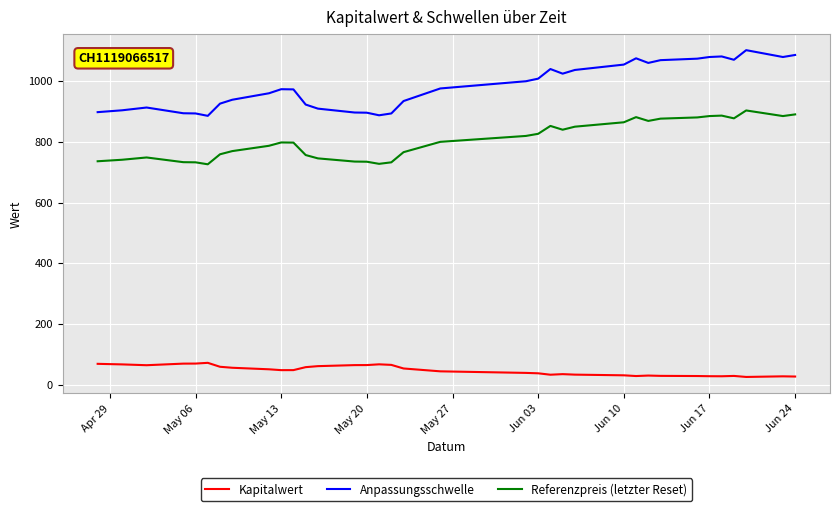

What is the greatest value displayed?

1102.3